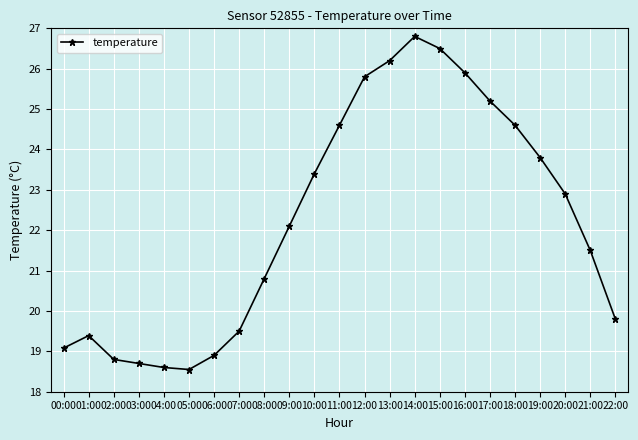

How many data points does each series have?

23